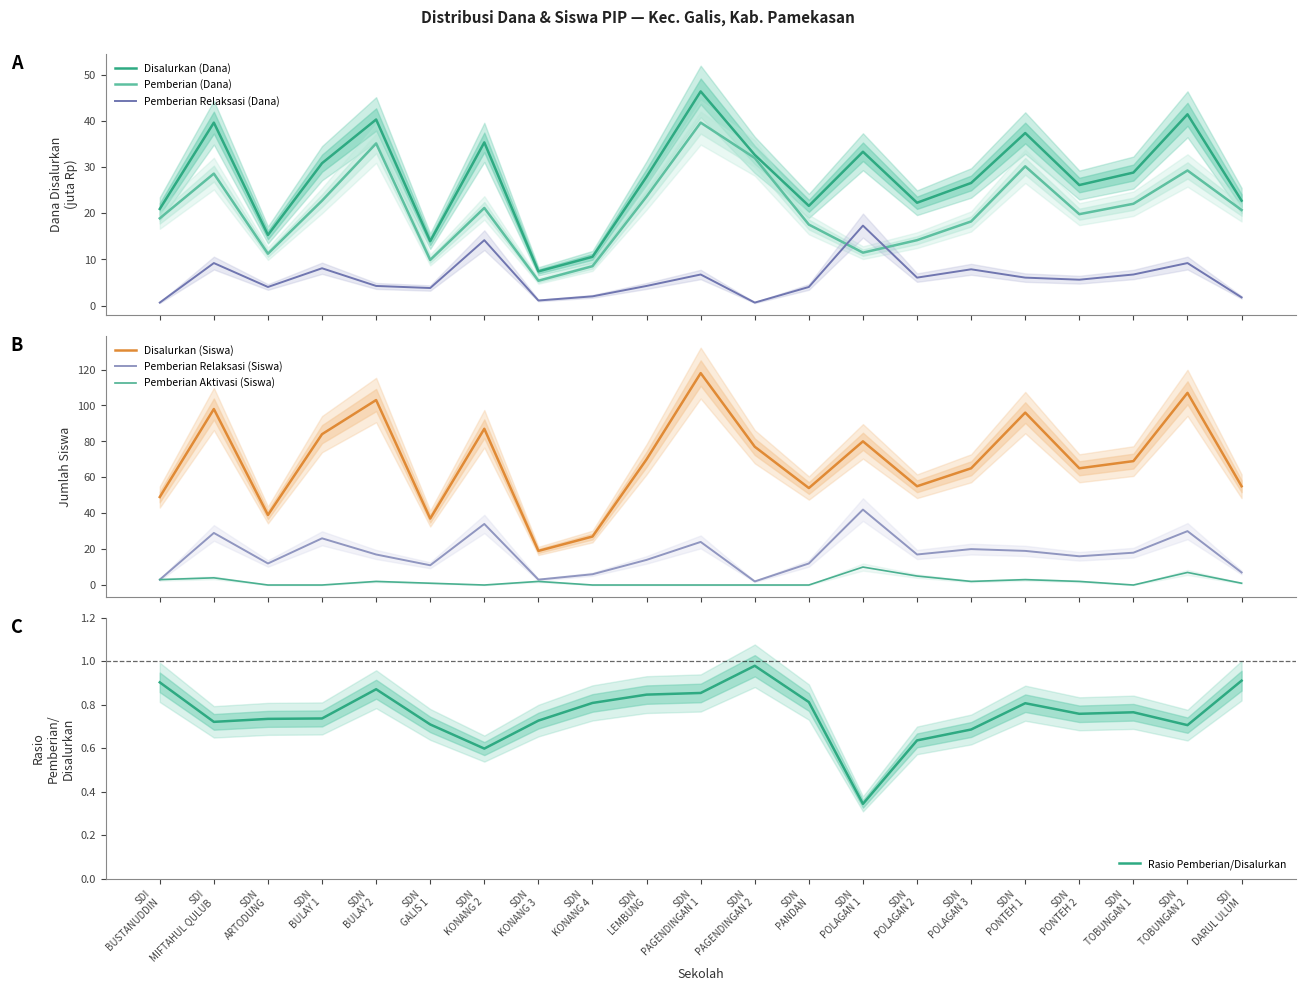

What is the highest value of the Pemberian Relaksasi (Siswa) series?

42